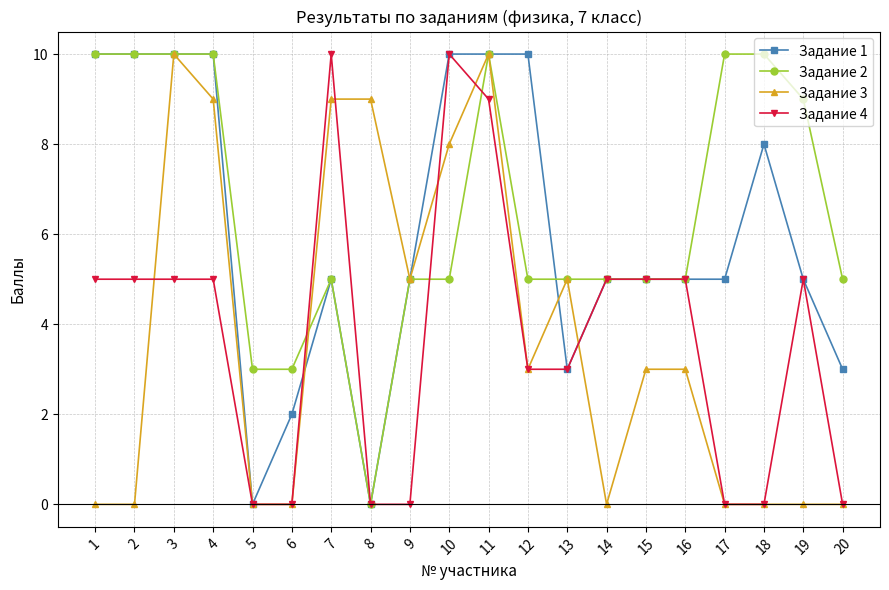

What is the difference between the Задание 2 values at 1 and 5?

7